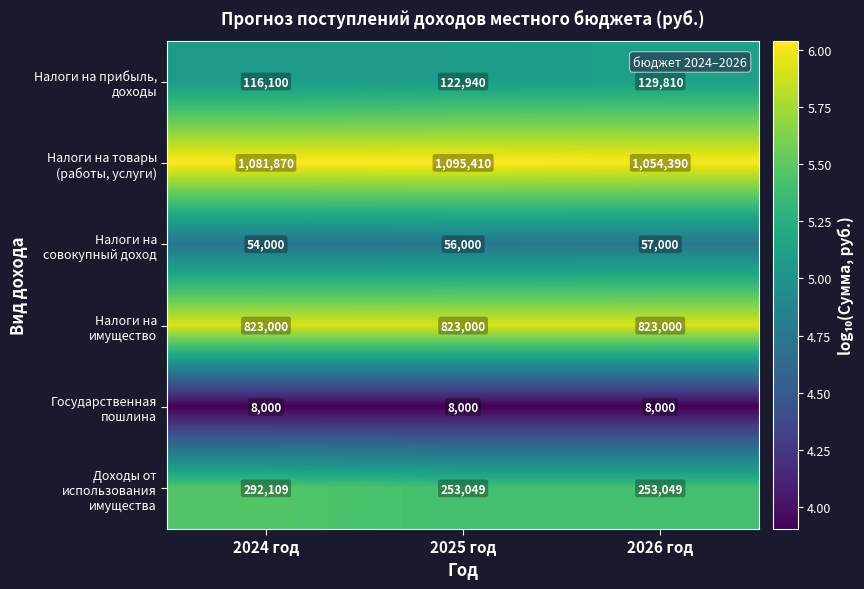

What is the difference between the highest and lowest values at 2024 год?

1073870